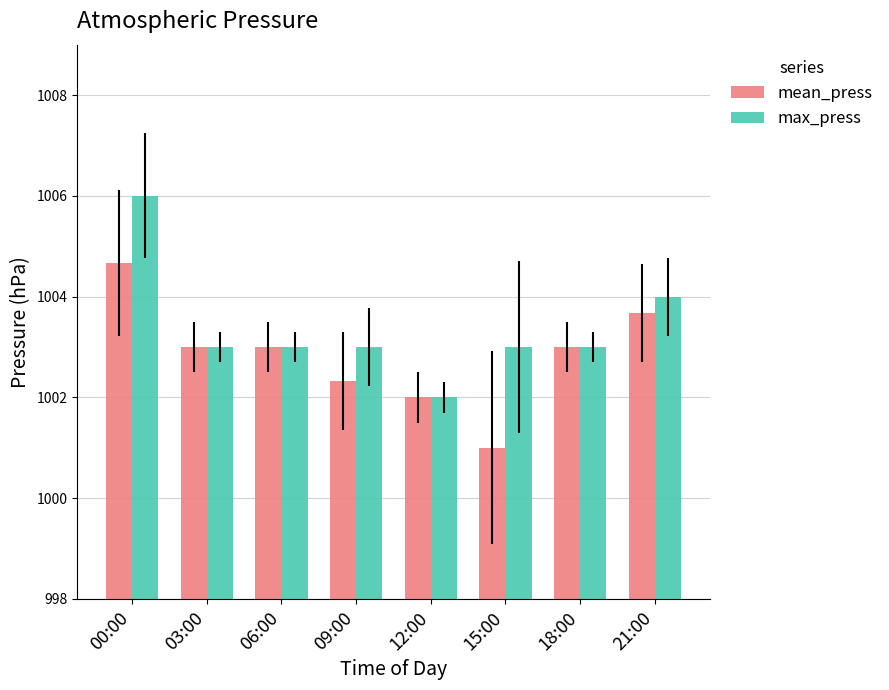

Are the bars horizontal?

No